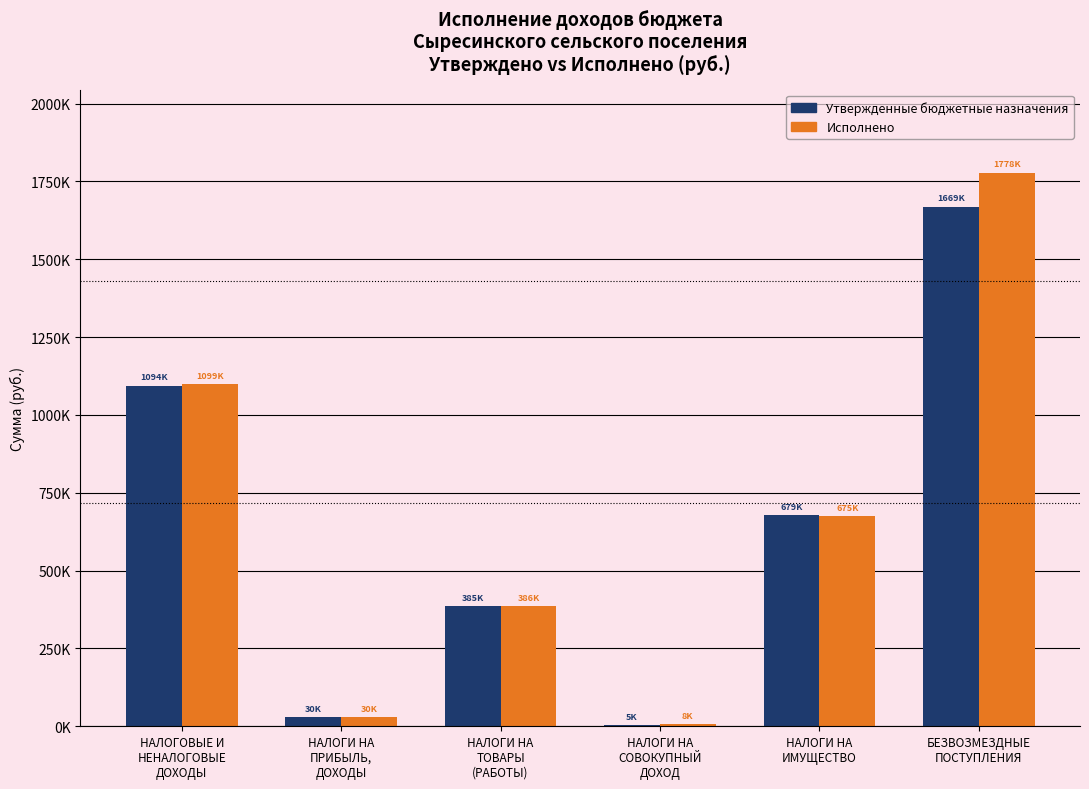

What is the value of the Исполнено bar at the 5th from the left?

675400.9